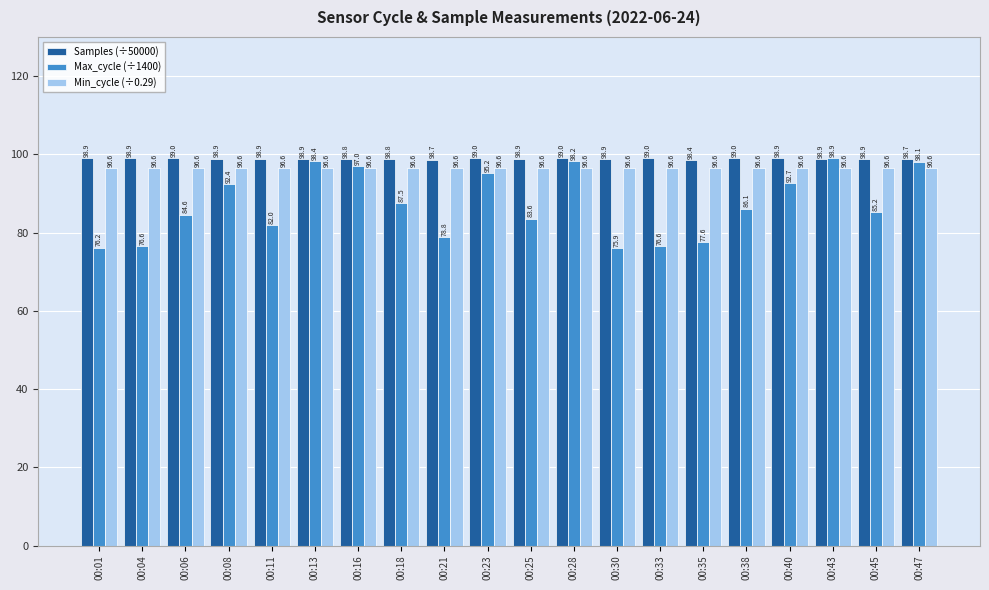

Reading left to right, list all the values displayed in this chart.

Samples (÷50000): 00:01=98.9	00:04=98.9	00:06=99.0	00:08=98.9	00:11=98.9	00:13=98.9	00:16=98.8	00:18=98.8	00:21=98.7	00:23=99.0	00:25=98.9	00:28=99.0	00:30=98.9	00:33=99.0	00:35=98.4	00:38=99.0	00:40=98.9	00:43=98.9	00:45=98.9	00:47=98.7
Max_cycle (÷1400): 00:01=76.2	00:04=76.6	00:06=84.6	00:08=92.4	00:11=82.0	00:13=98.4	00:16=97.0	00:18=87.5	00:21=78.8	00:23=95.2	00:25=83.6	00:28=98.2	00:30=75.9	00:33=76.6	00:35=77.6	00:38=86.1	00:40=92.7	00:43=98.9	00:45=85.2	00:47=98.1
Min_cycle (÷0.29): 00:01=96.6	00:04=96.6	00:06=96.6	00:08=96.6	00:11=96.6	00:13=96.6	00:16=96.6	00:18=96.6	00:21=96.6	00:23=96.6	00:25=96.6	00:28=96.6	00:30=96.6	00:33=96.6	00:35=96.6	00:38=96.6	00:40=96.6	00:43=96.6	00:45=96.6	00:47=96.6